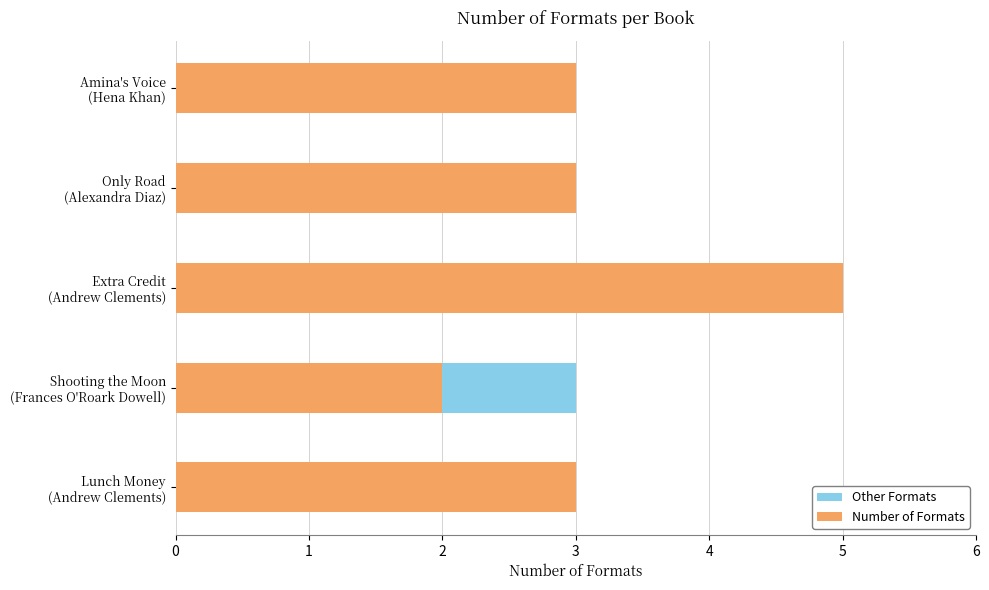

How many groups of bars are there?

5